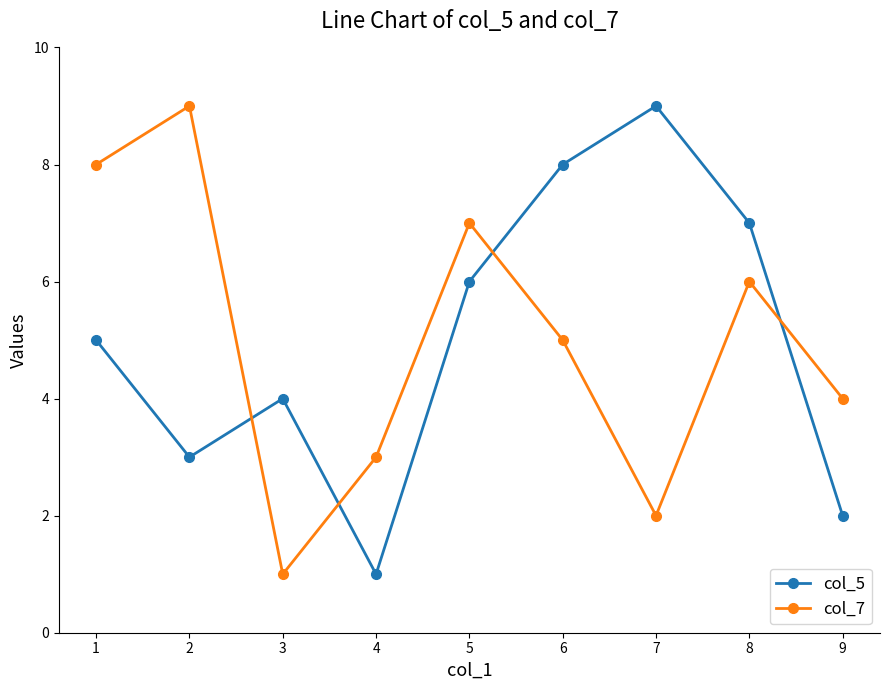

What is the average value of the col_5 series?

5